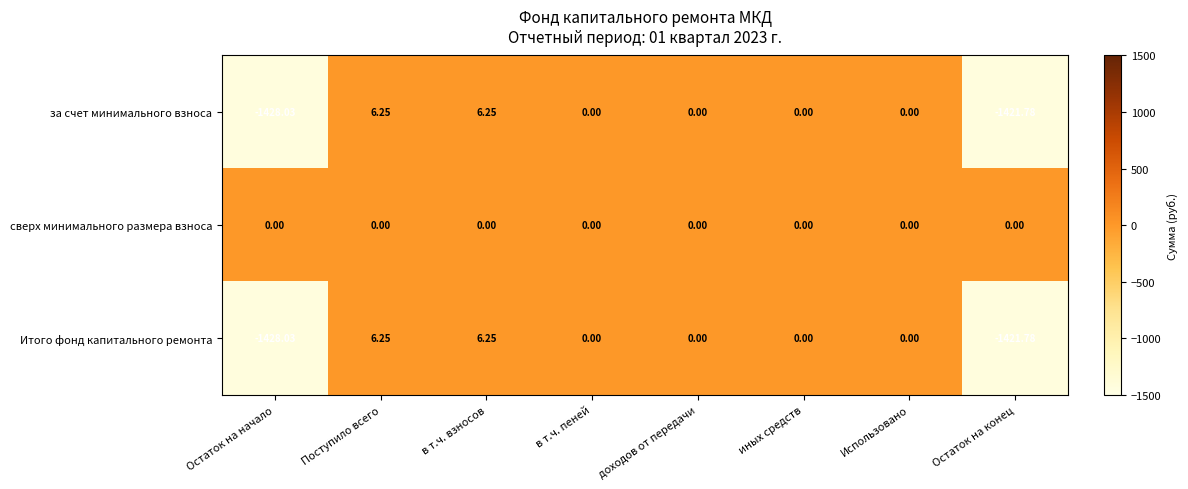

At which label does Итого фонд капитального ремонта first exceed 0?

Поступило всего